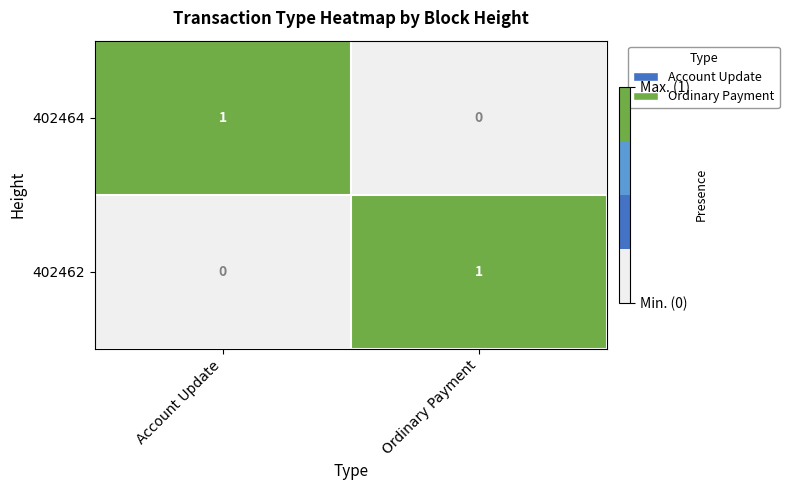

Rank the series at Ordinary Payment from lowest to highest value.

402464, 402462